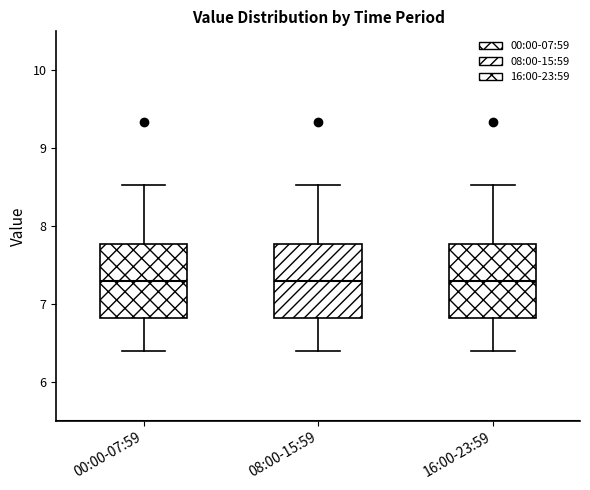

Reading left to right, transcribe this box plot: for each box, give where its median line is, the range the box spans, and where its two whiskers end, as read against the y-axis. The values are not printed on the chart, so give them approximately, as read against the axis.

00:00-07:59: median 7.3, box 6.8 to 7.8, whiskers 6.4 to 8.5
08:00-15:59: median 7.3, box 6.8 to 7.8, whiskers 6.4 to 8.5
16:00-23:59: median 7.3, box 6.8 to 7.8, whiskers 6.4 to 8.5